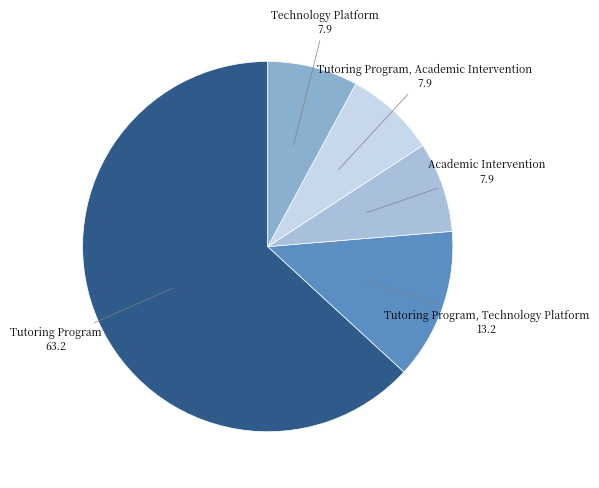

How many segments does this pie chart have?

5